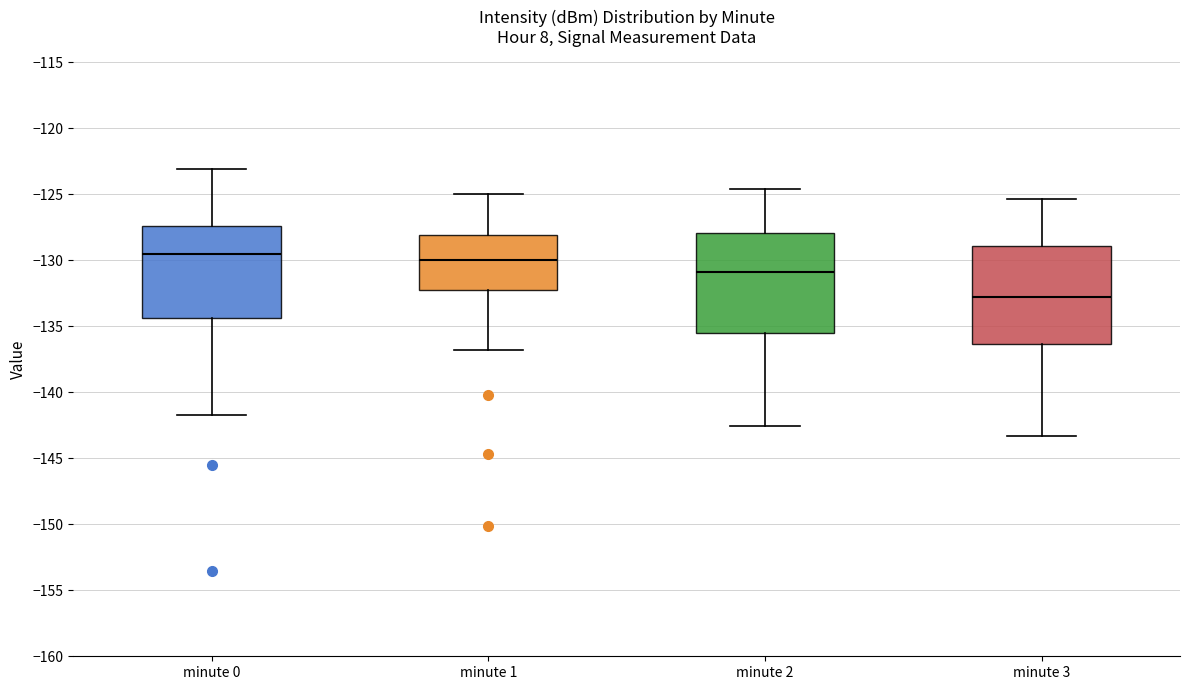

Where does the upper whisker of the box for minute 3 end on the y-axis? The values are not printed on the chart, so give them approximately, as read against the axis.

-125.5